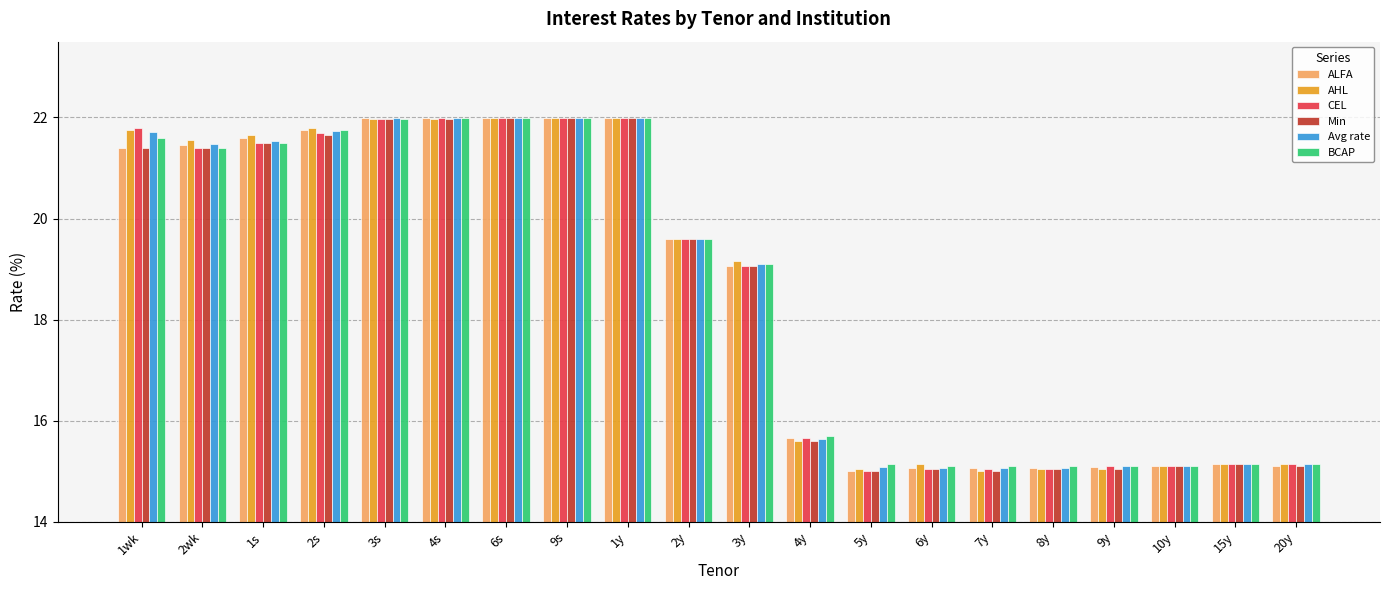

True or false: ALFA has a value of 22.0 at 3s.

True